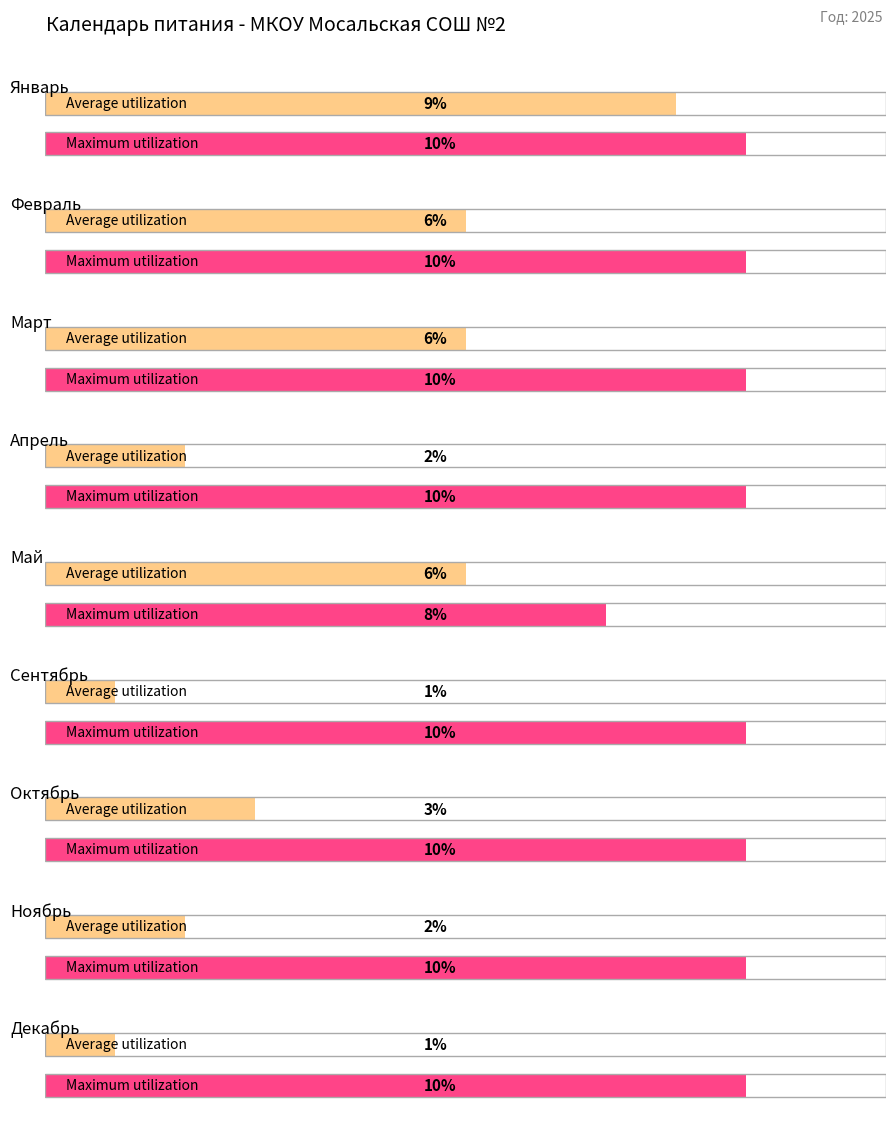

Is it true that Maximum utilization equals 5 at февраль?

False